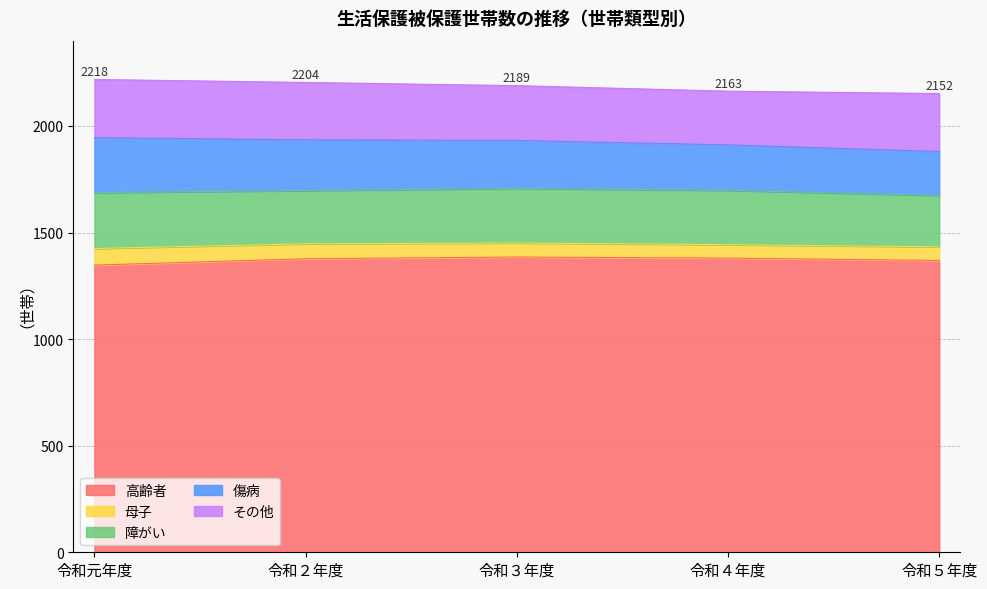

Which series changed the most between 令和４年度 and 令和５年度?

その他